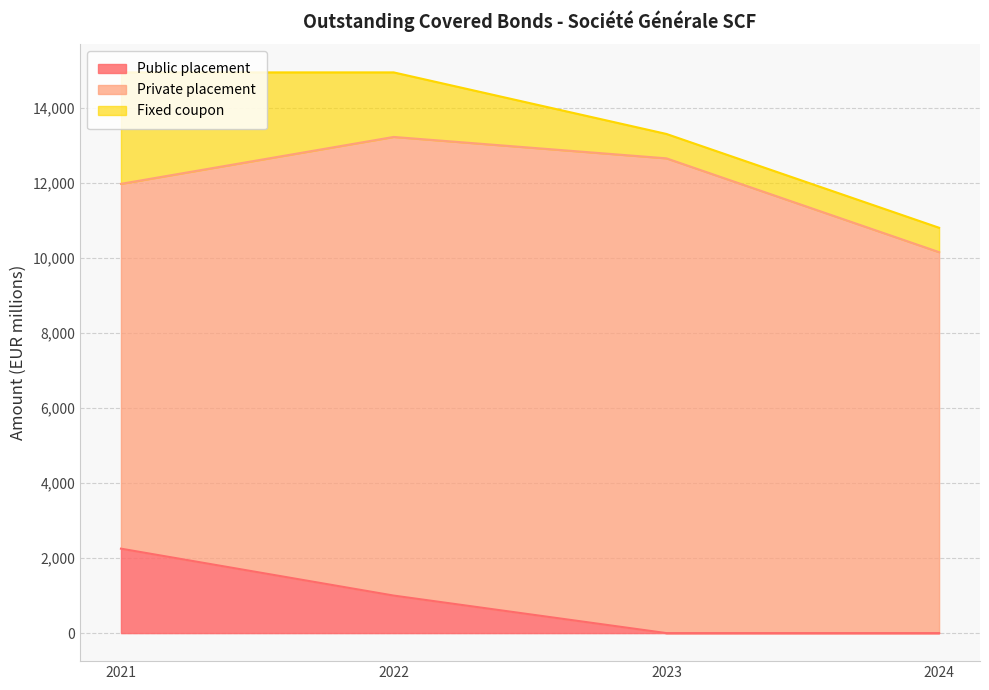

What is the total value across all series at 2021?

14940